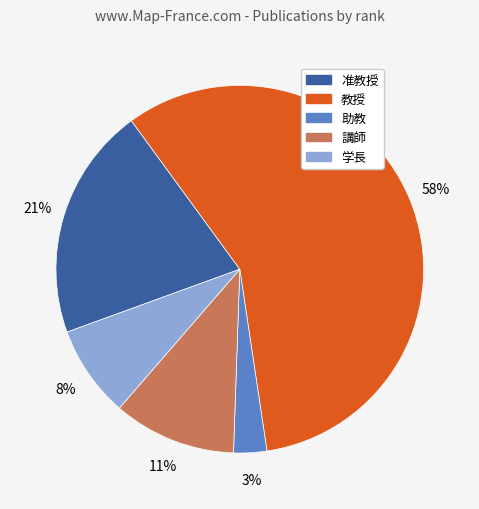

Is there any slice that represents more than half of the pie?

Yes